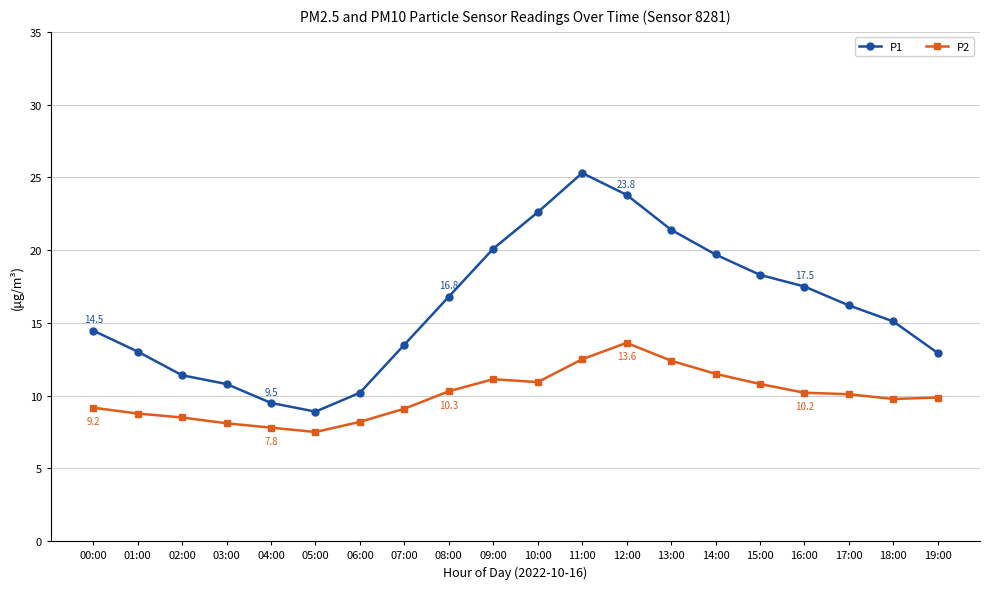

What is the difference between the second highest and second lowest values in the P1 series?

14.3